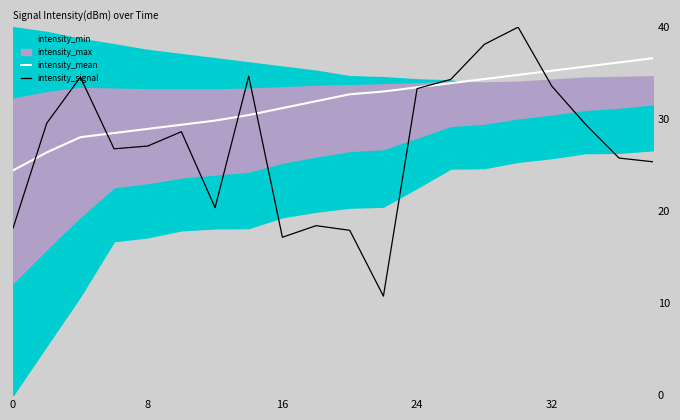

Is the value of intensity_signal at 0 greater than the value of intensity_mean at 24?

No